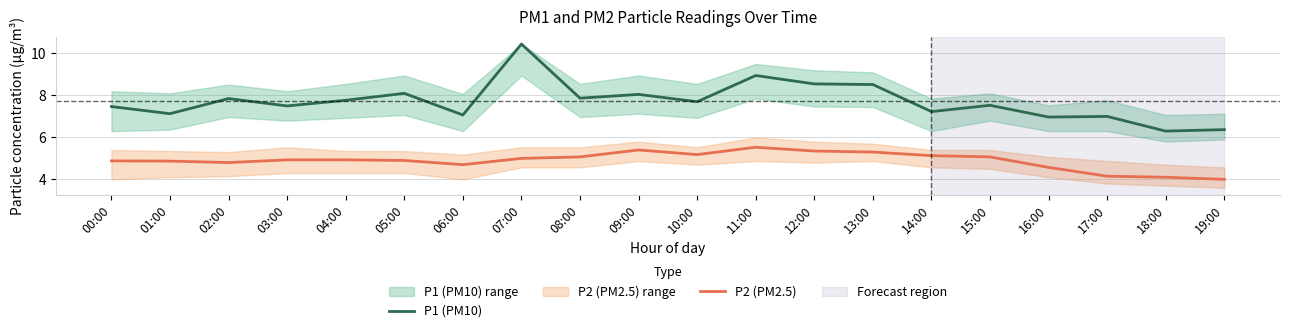

Between 02:00 and 00:00, which is larger?

02:00